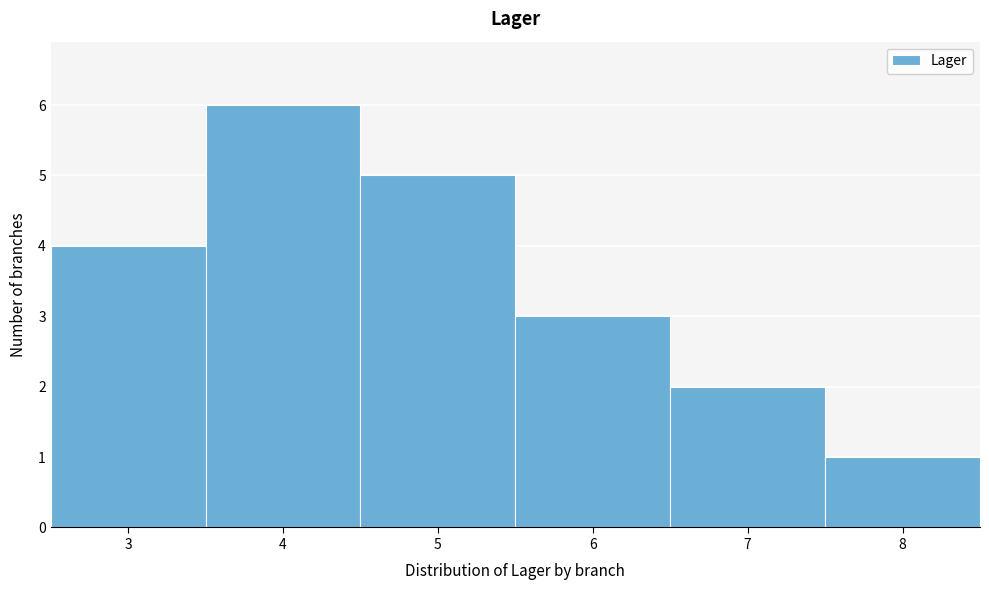

Over which range of the x-axis is the bar tallest?

3.5 to 4.5